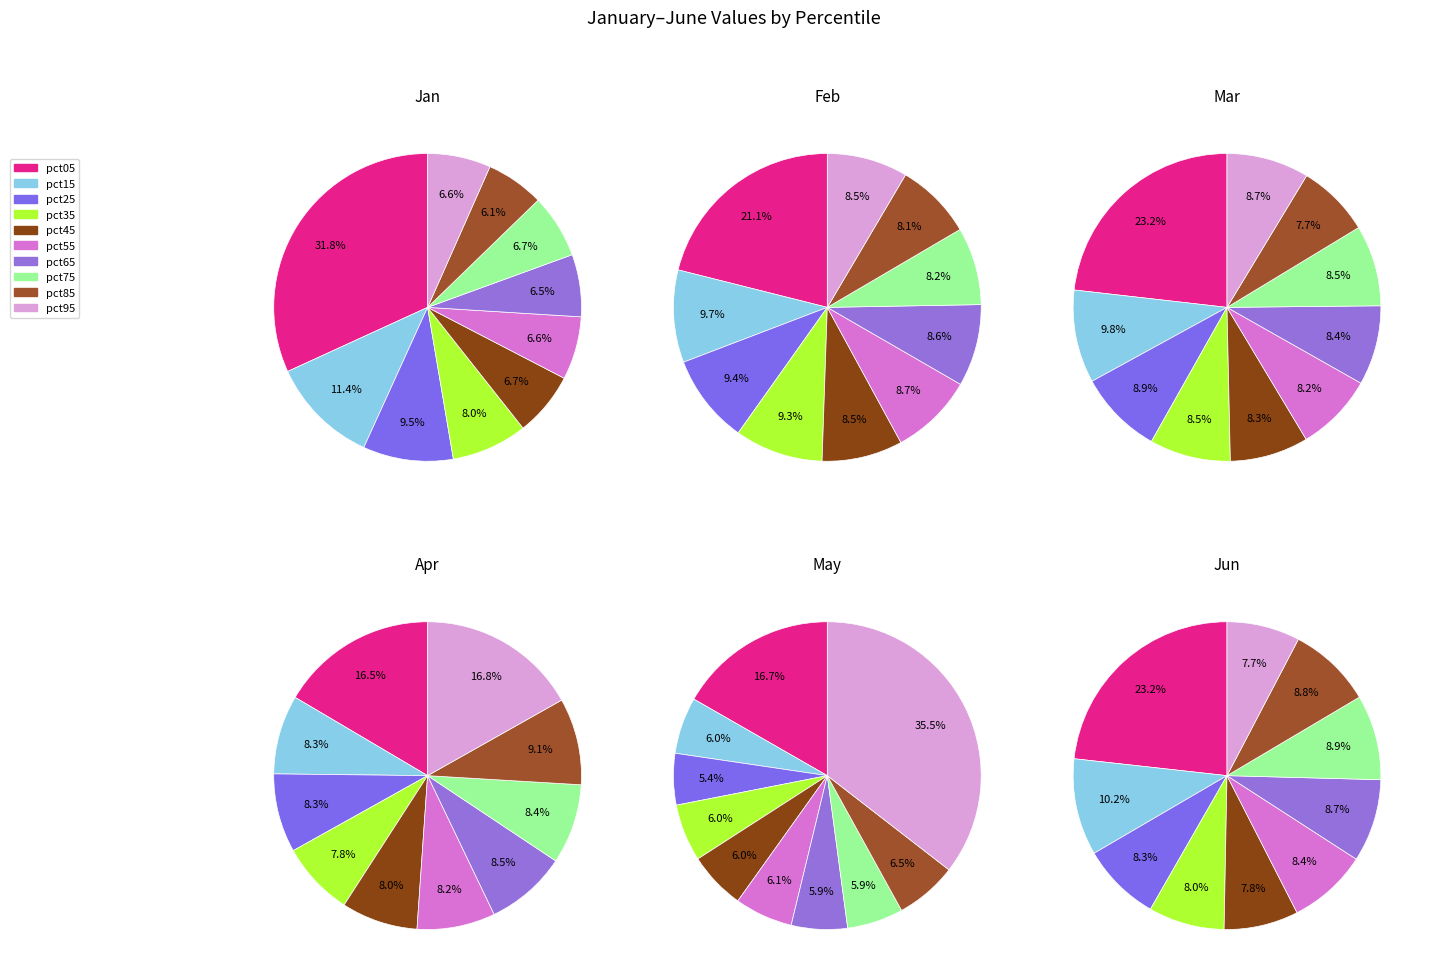

Does pct15 represent more than half of the total?

No